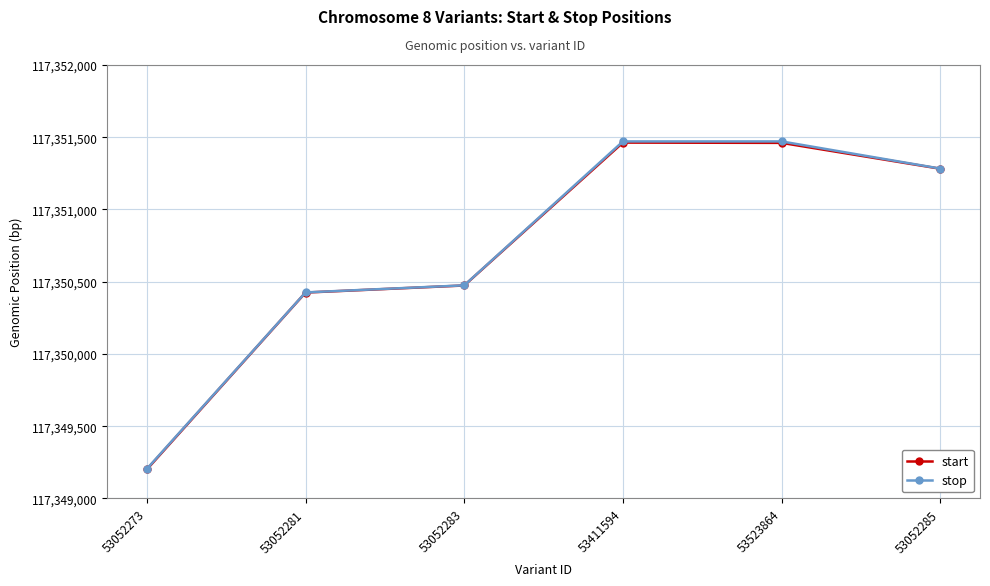

True or false: start has a value of 206930892 at 53052273.

False